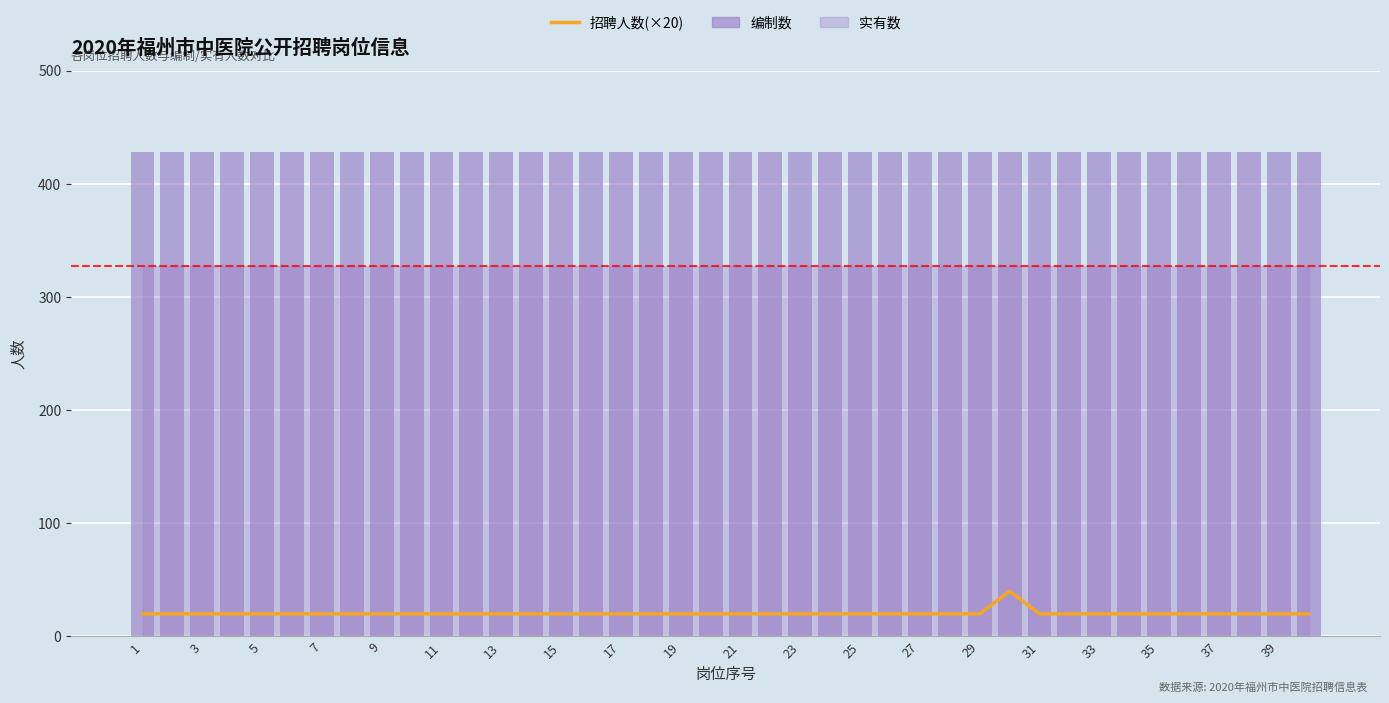

True or false: 编制数 has a value of 177 at 9.

False